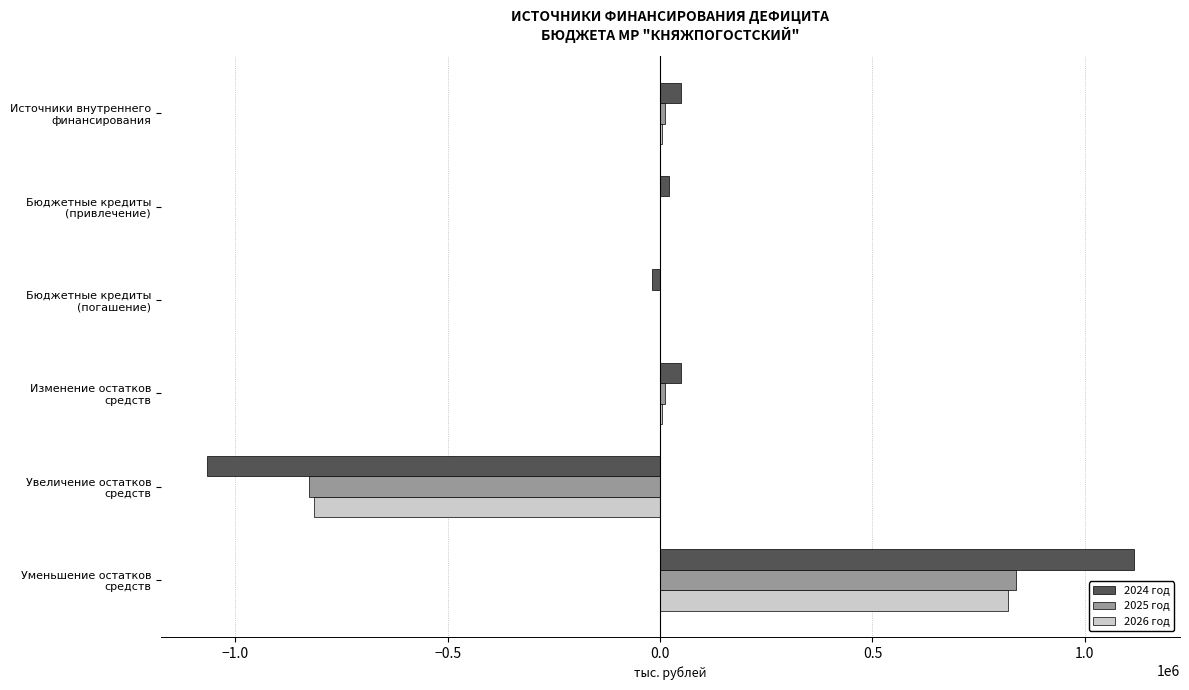

What is the sum of all 2025 год values?

33469.5